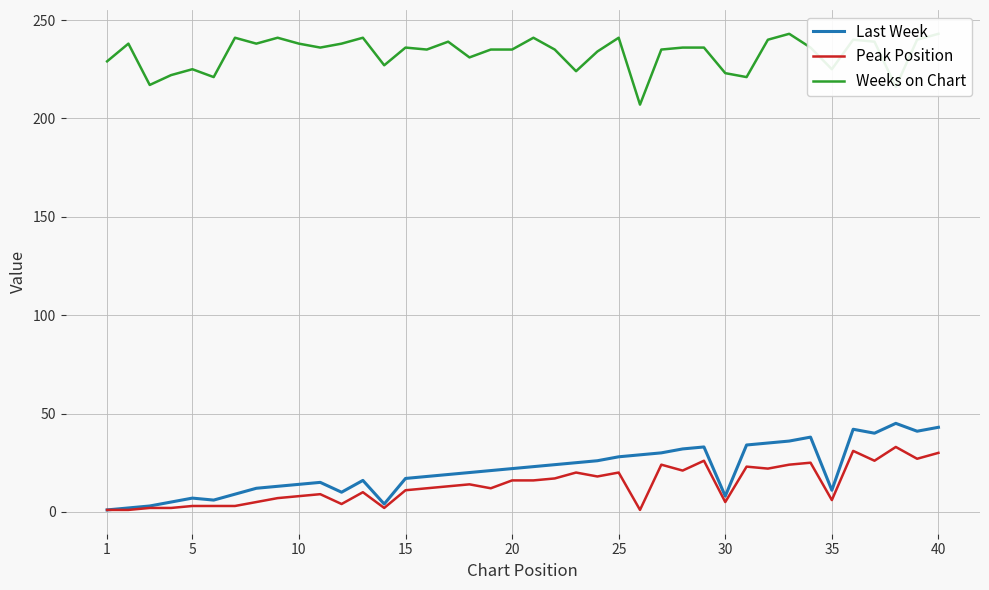

Which label corresponds to the smallest value in the chart?

1